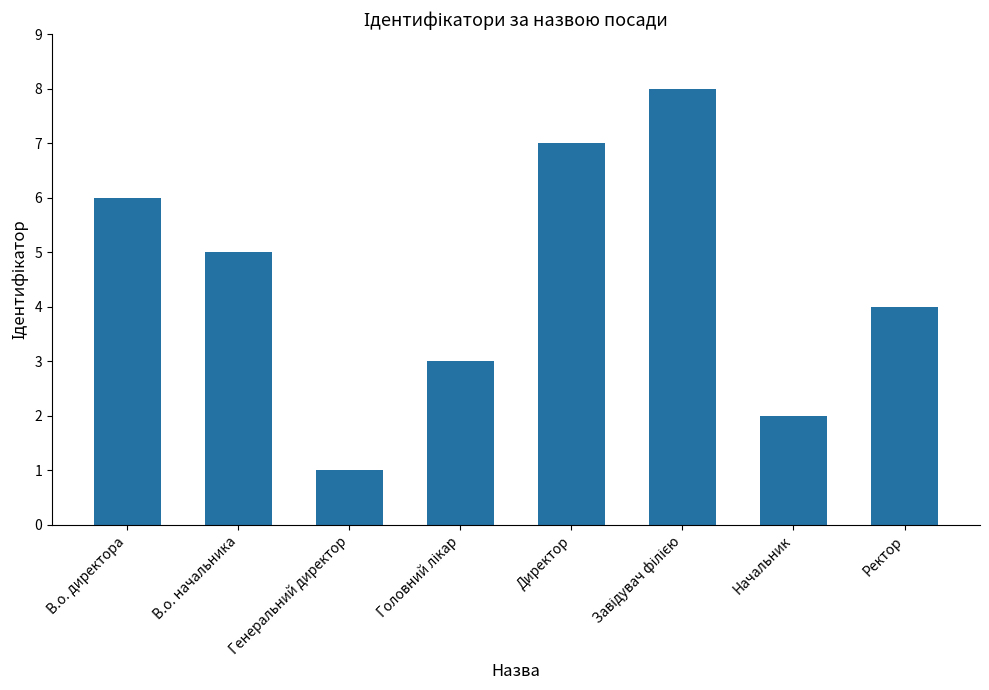

Reading left to right, transcribe all the data shown in this chart.

6	5	1	3	7	8	2	4